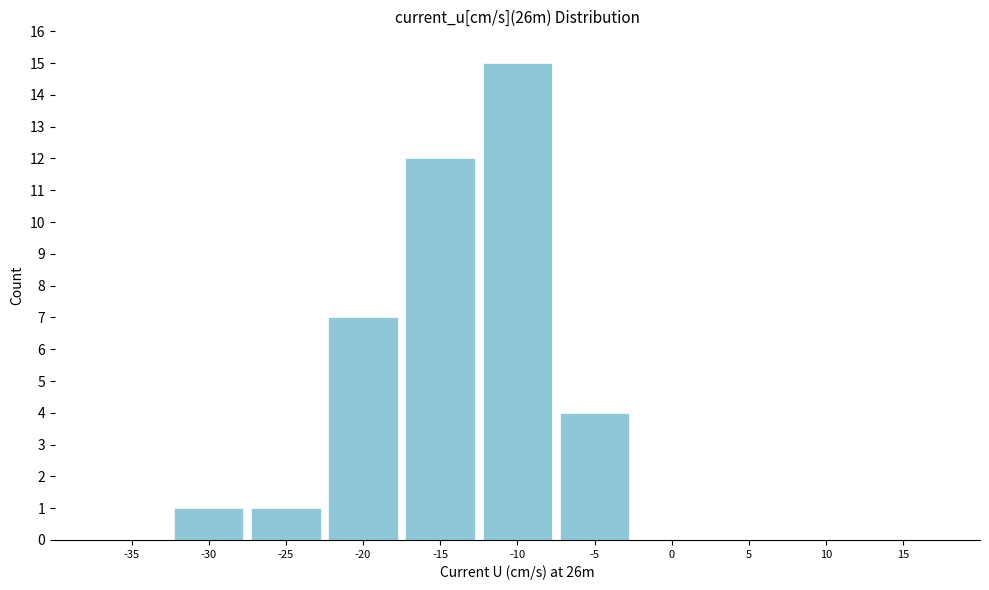

Reading right to left, transcribe all the data shown in this chart.

15=0	10=0	5=0	0=0	-5=4	-10=15	-15=12	-20=7	-25=1	-30=1	-35=0